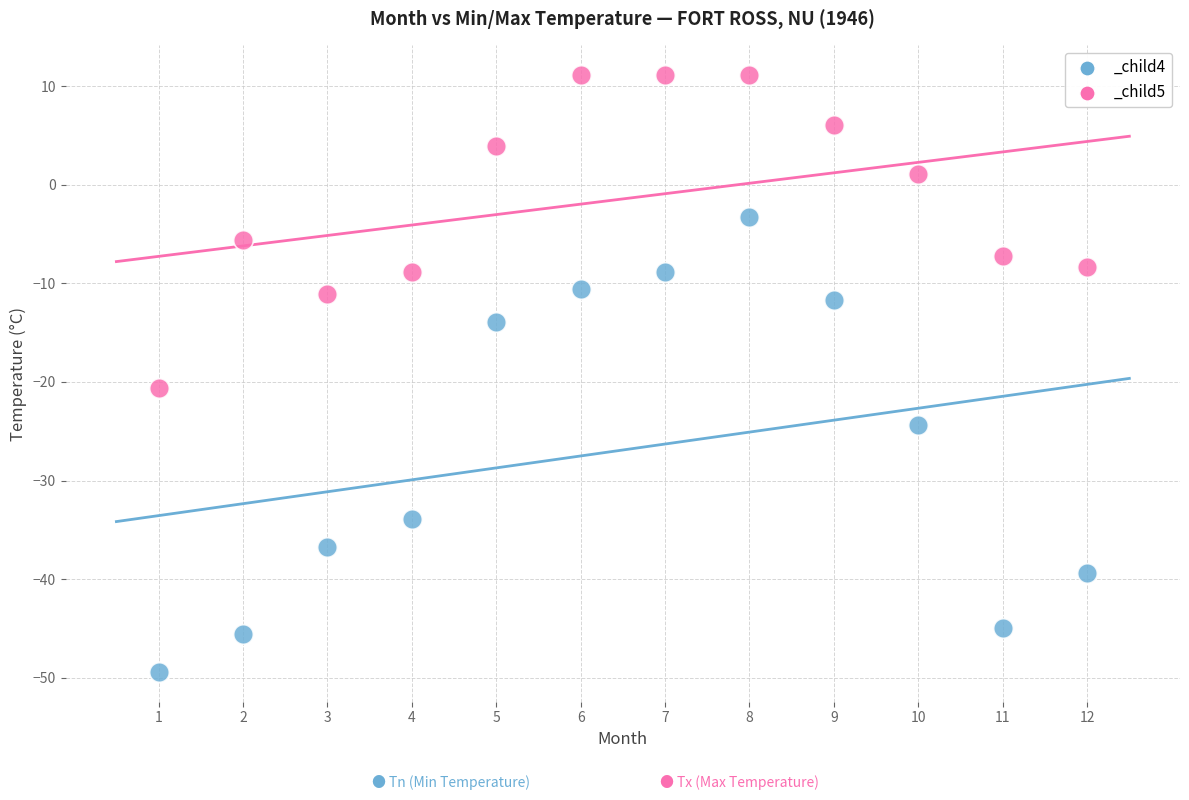

Across all series, what Y value is closest to -19?

-20.6